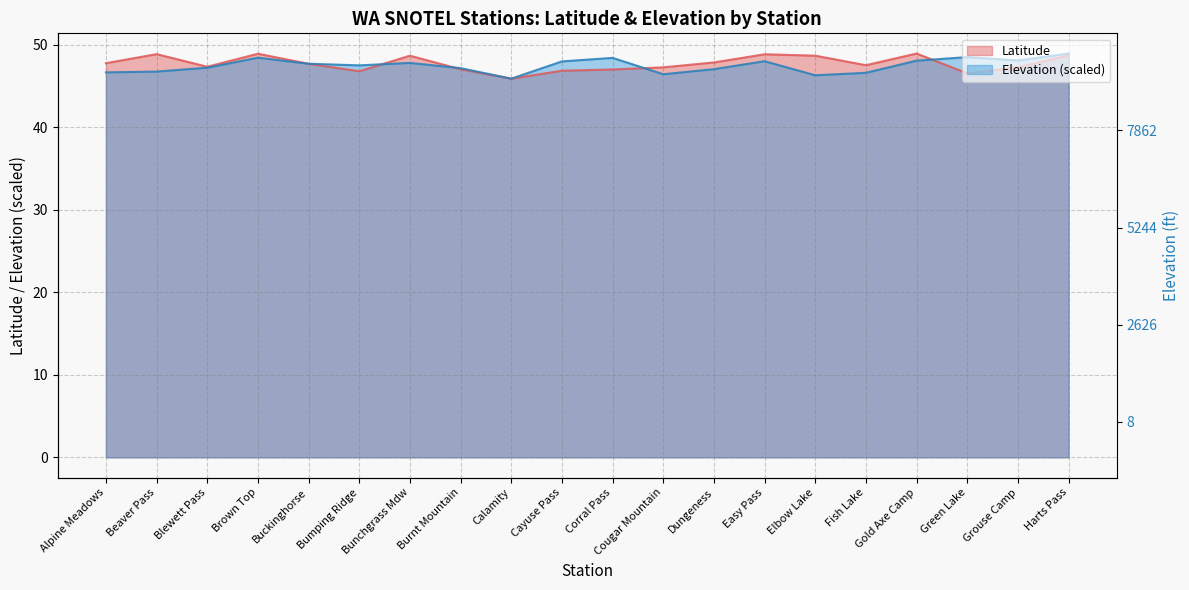

Where do Elevation and Latitude first cross each other?

Brown Top and Buckinghorse